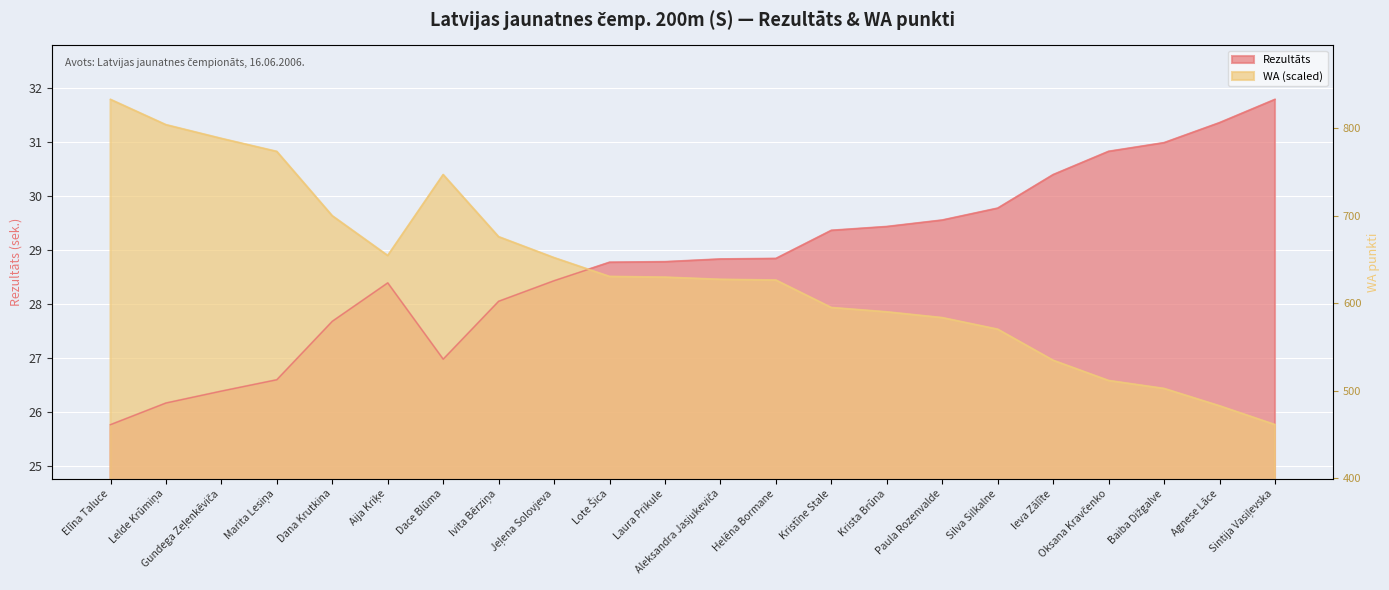

True or false: WA and Rezultāts intersect in this chart.

True